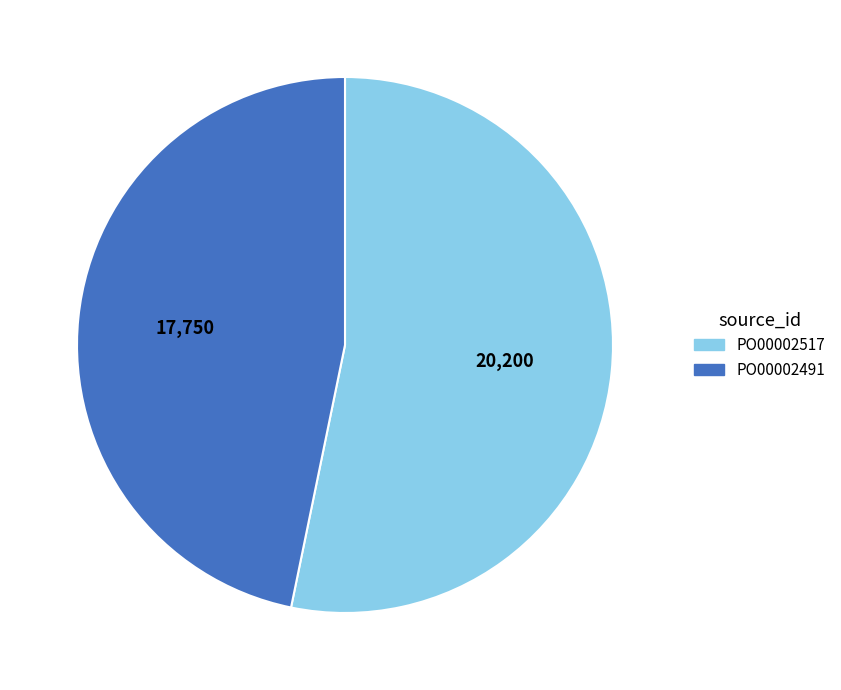

What is the majority slice?

PO00002517